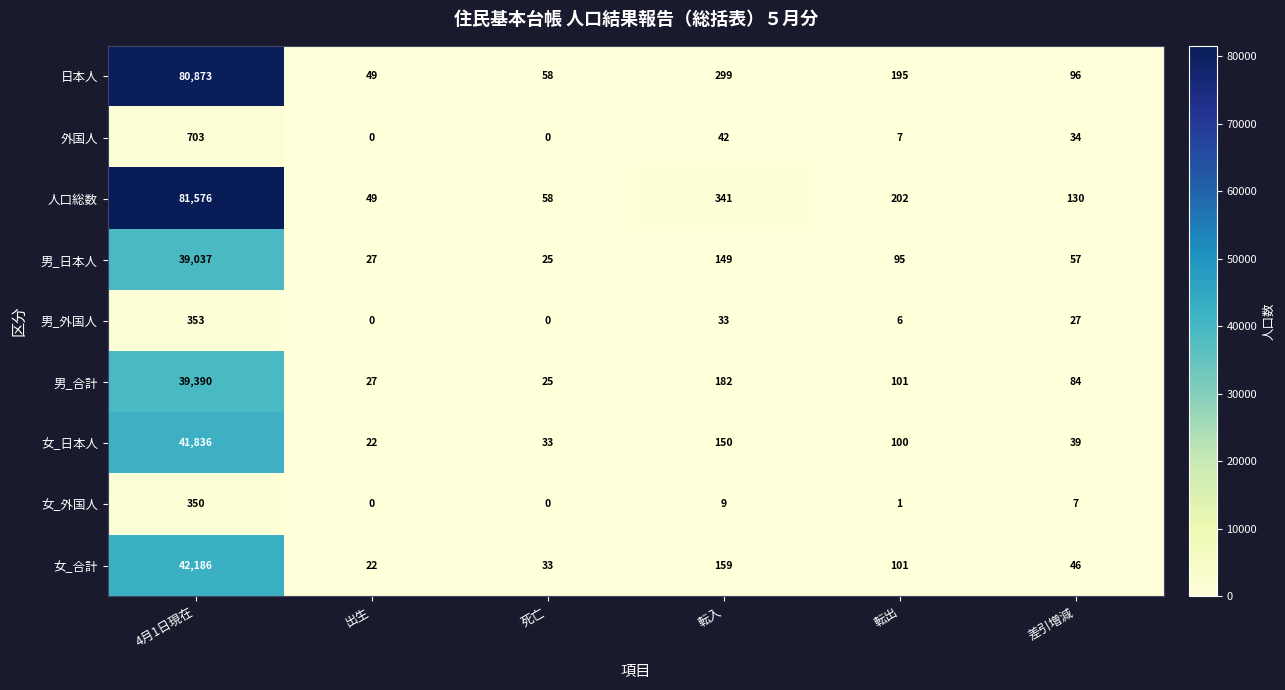

Which series has the largest total across all categories?

人口総数